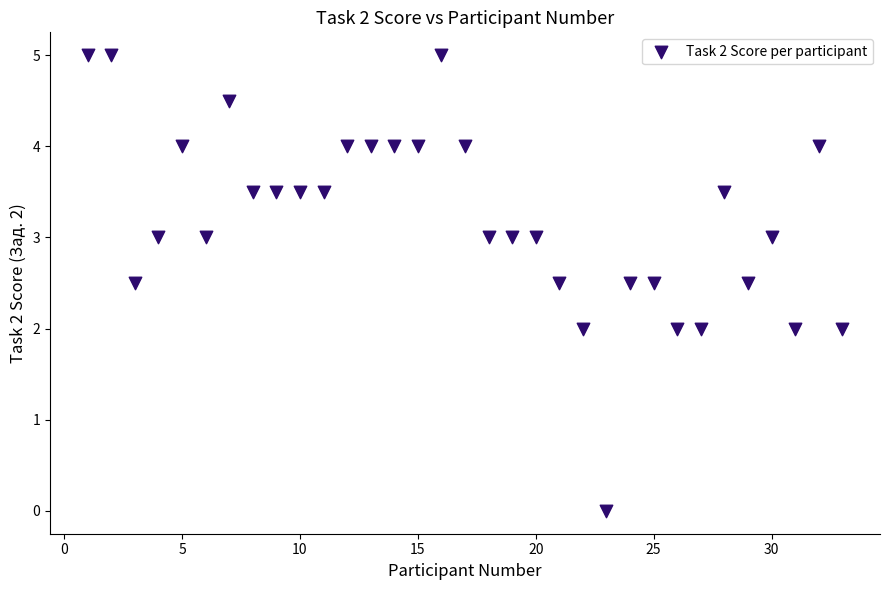

What is the range of Y values (max minus min)?

5.0